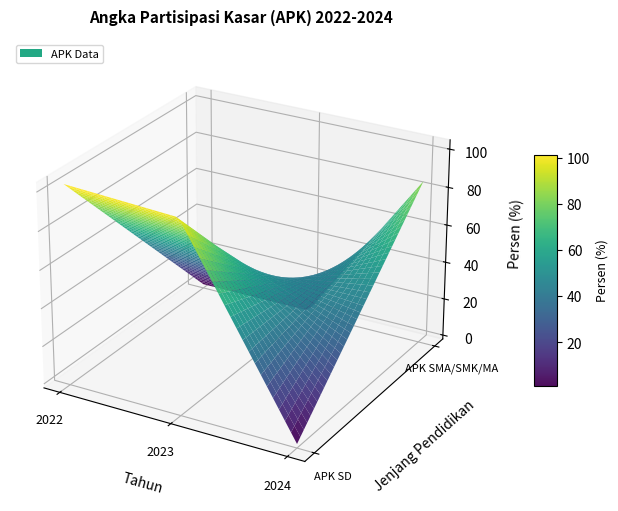

Which series has the widest spread of values?

APK SD/sederajat